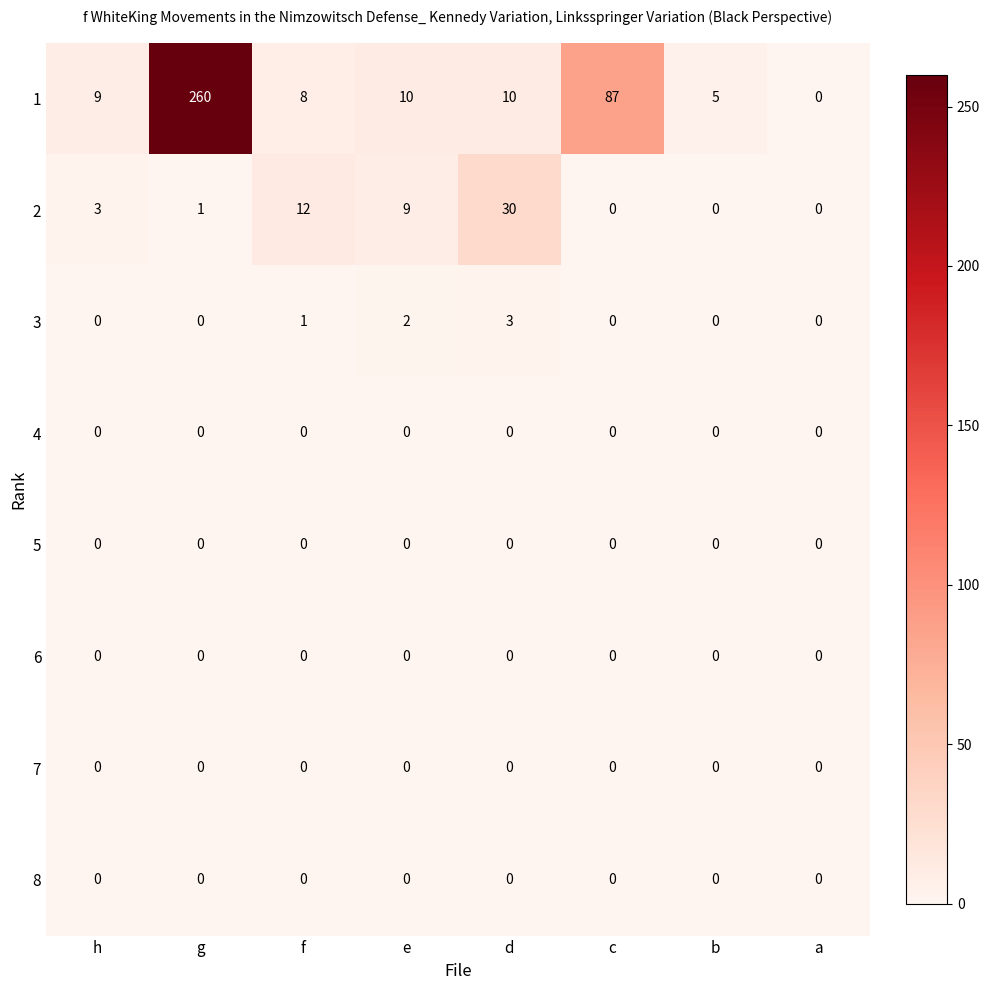

Which series has the largest range (max minus min)?

1